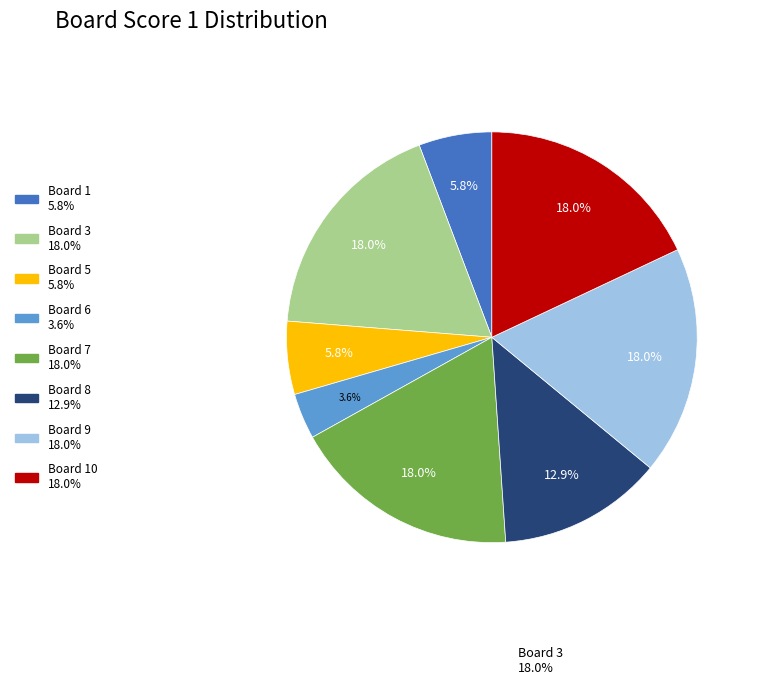

Approximately how many times larger is the value at Board 5 5.8% compared to Board 7 18.0%?

0.3